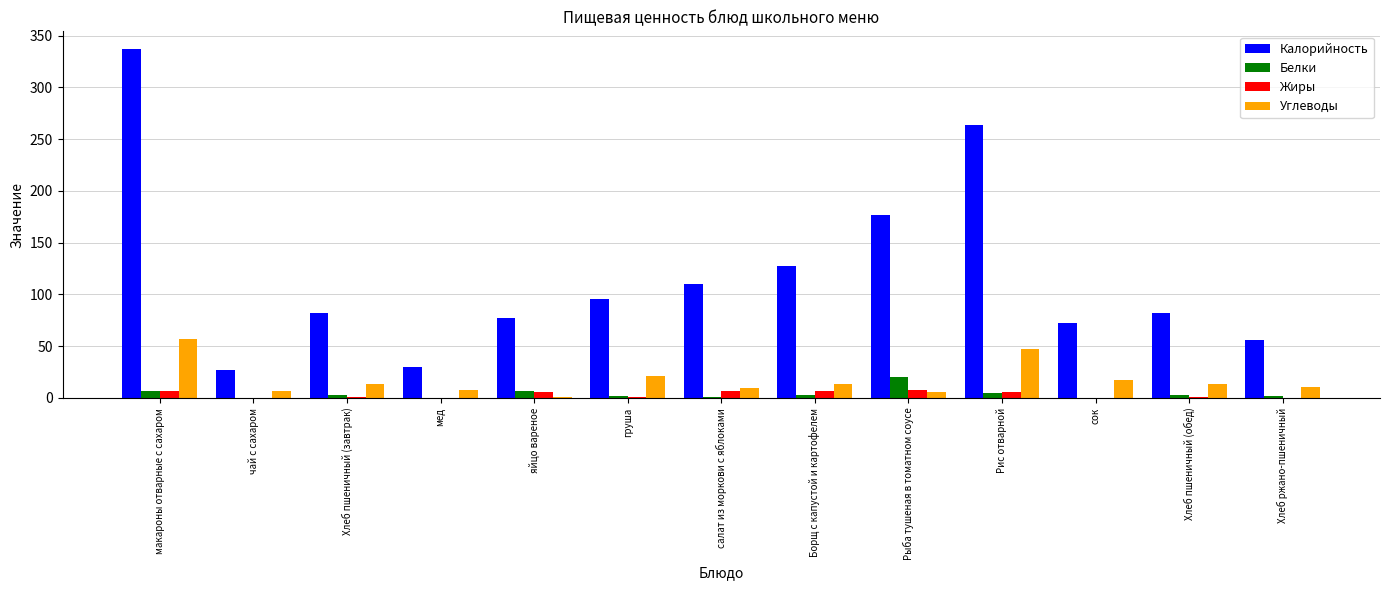

Between макароны отварные с сахаром and яйцо вареное, which series saw the biggest shift?

Калорийность